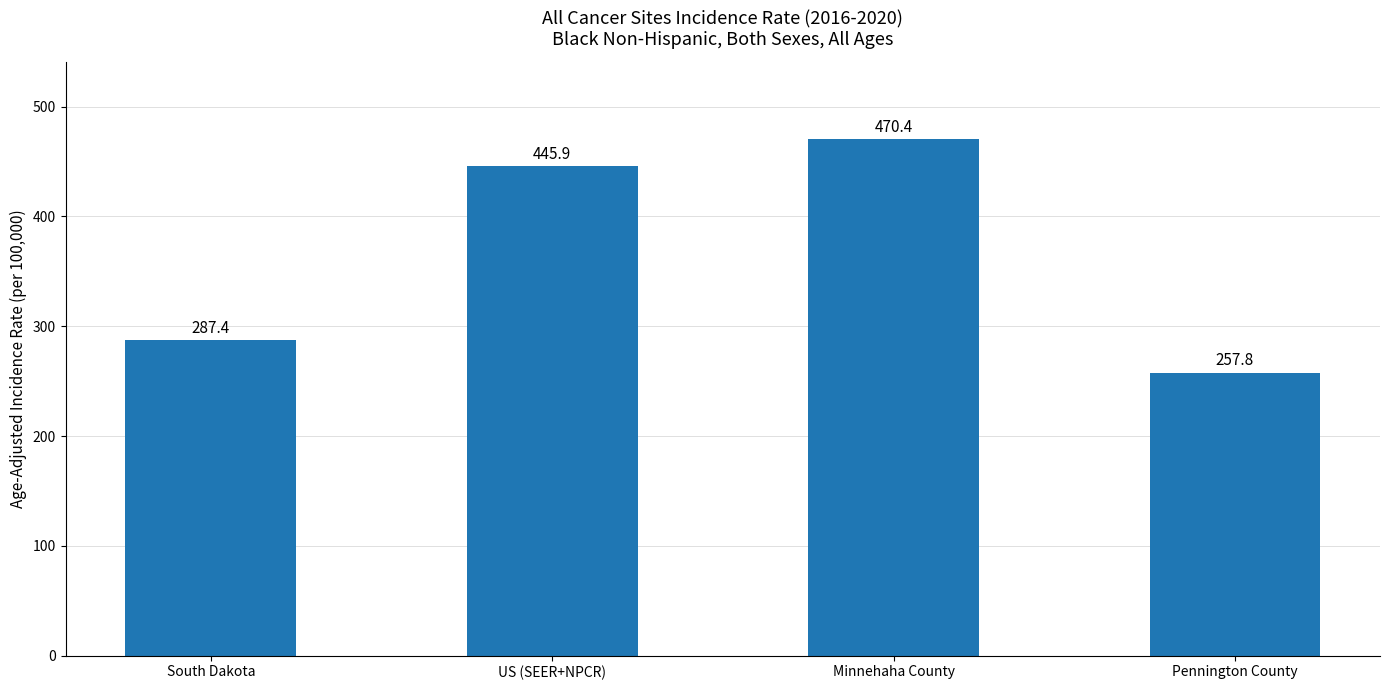

What is the change in value from US (SEER+NPCR) to Minnehaha County?

+24.5